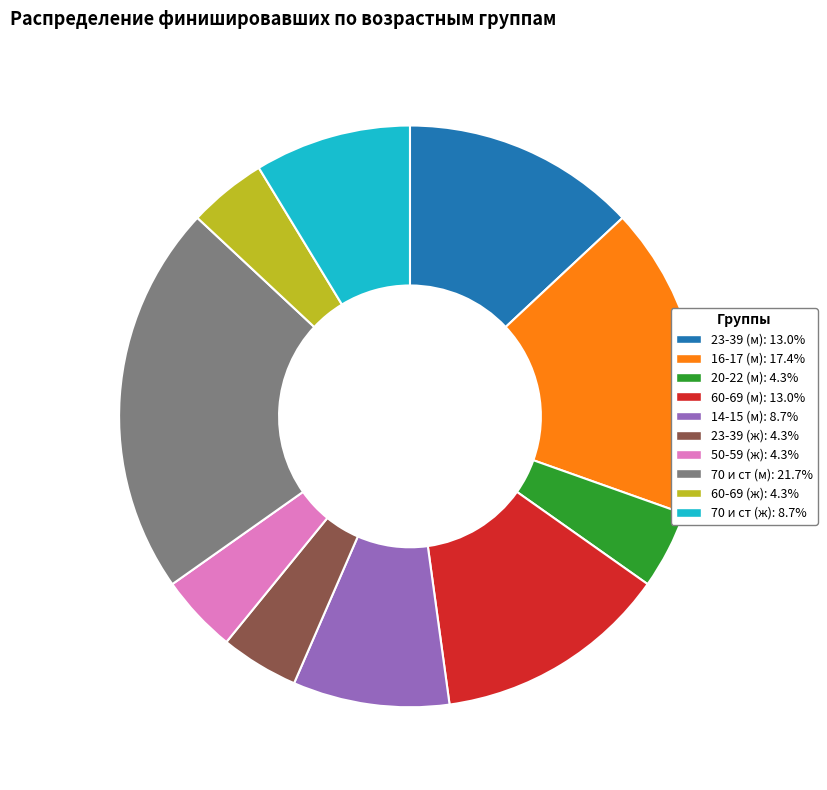

Does any single category account for the majority?

No